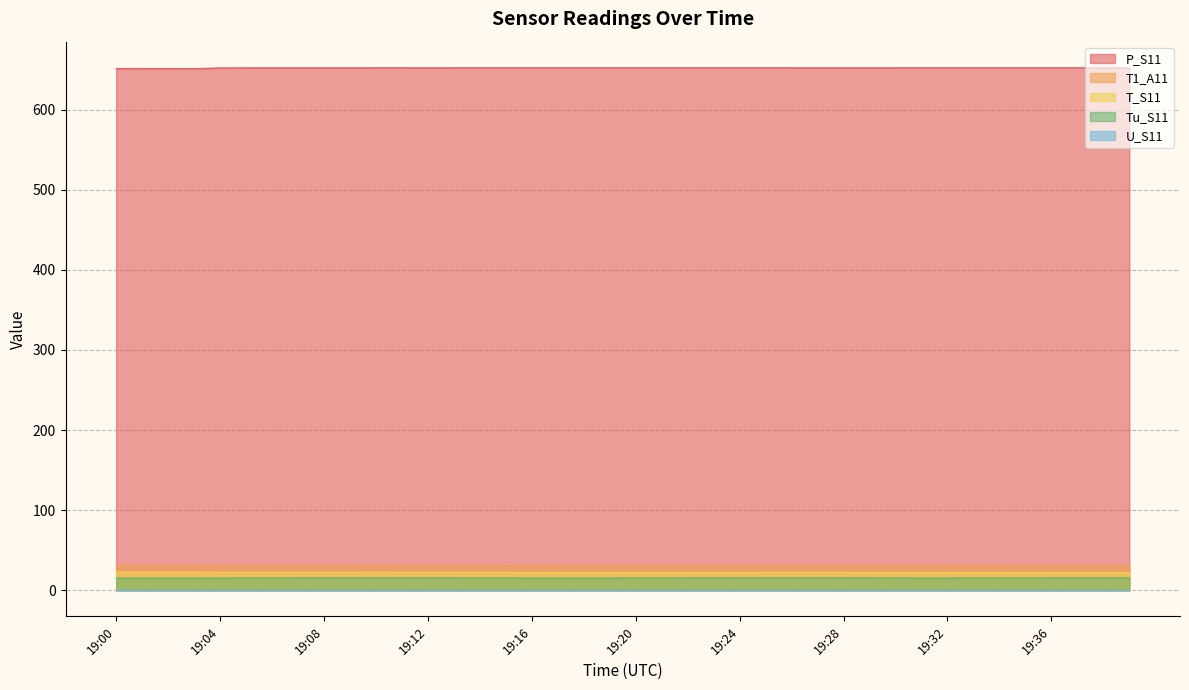

Which category has the lowest value across all series?

19:00